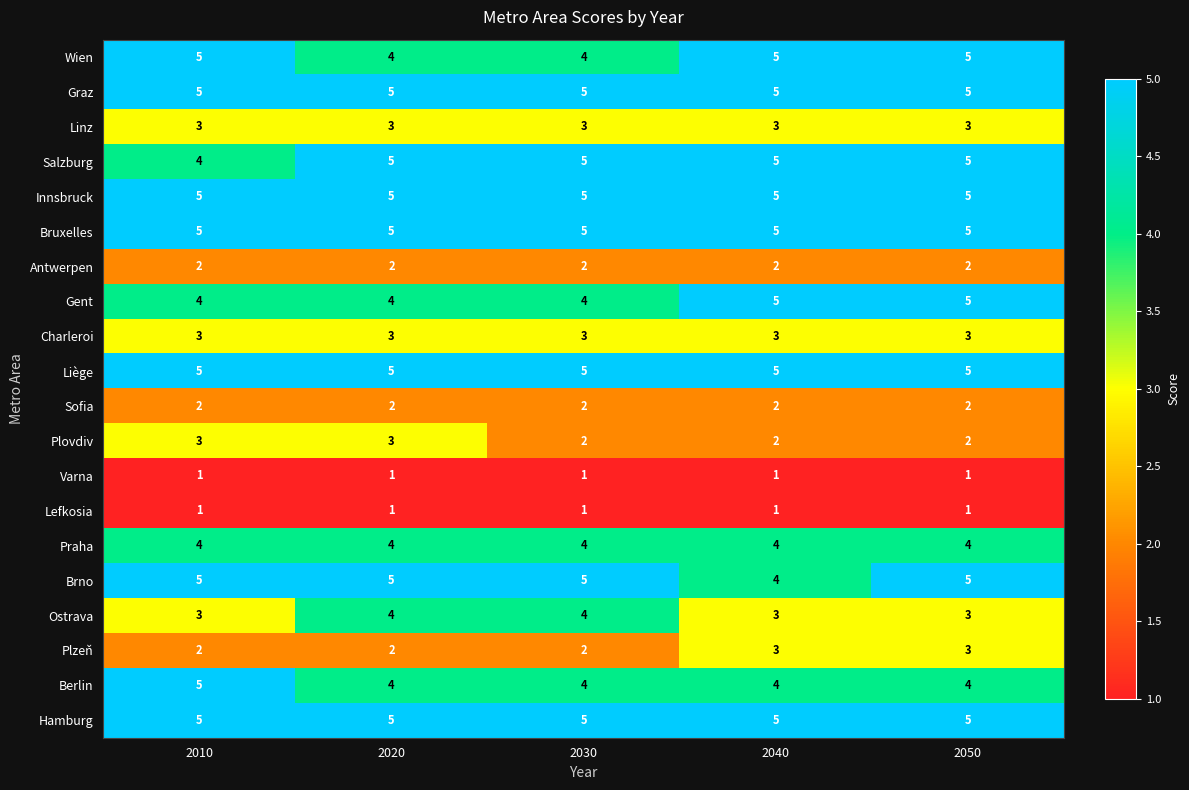

Count the number of data series in this chart.

20